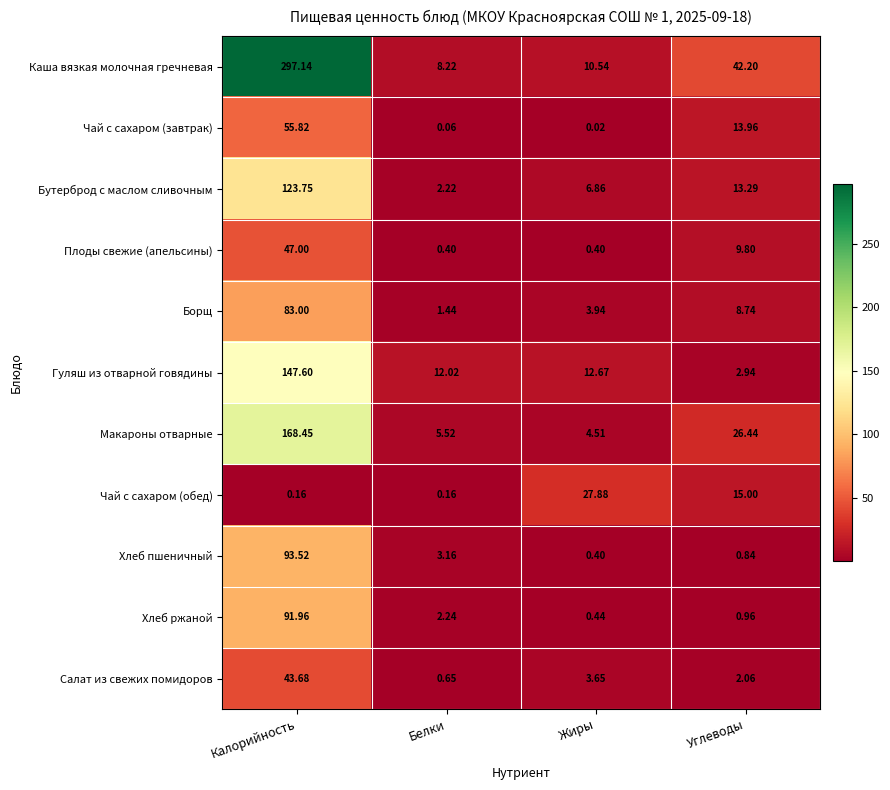

What is the total value across all series at Углеводы?

136.2